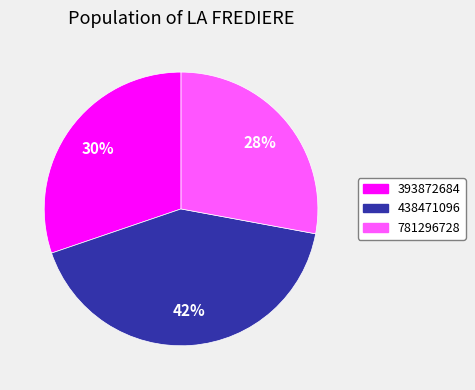

What is the largest slice in the pie chart?

438471096